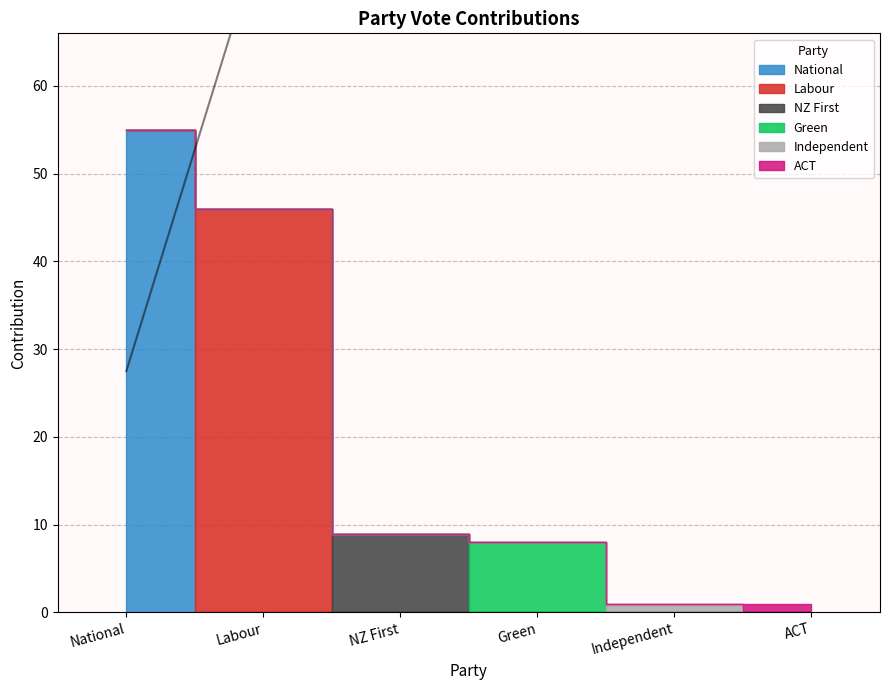

What value does the data have at Independent?

1